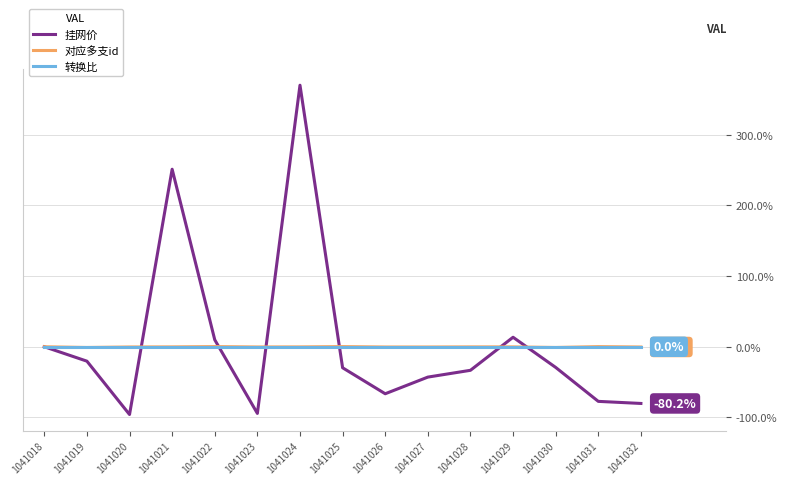

What is the difference between the highest and lowest values at 1041020?

95.8